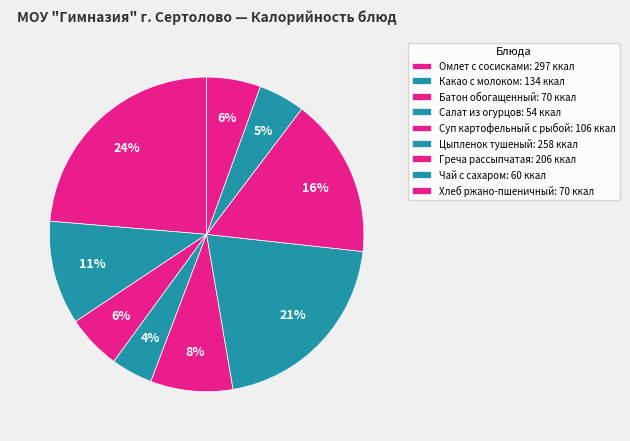

Between Хлеб ржано-пшеничный and Какао с молоком, which is larger?

Какао с молоком